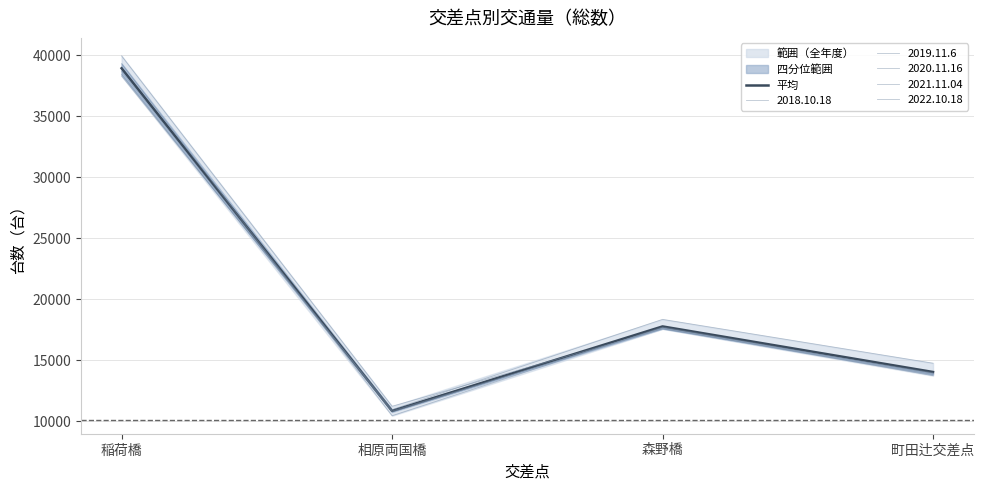

What is the minimum value shown in the chart?

10851.2